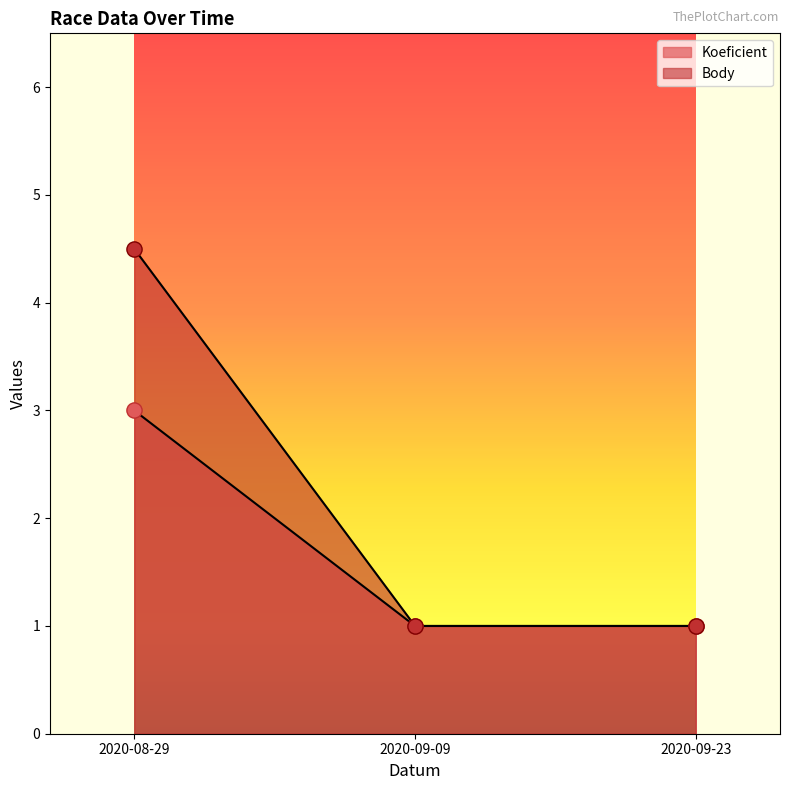

Which series has the largest total across all categories?

Koeficient